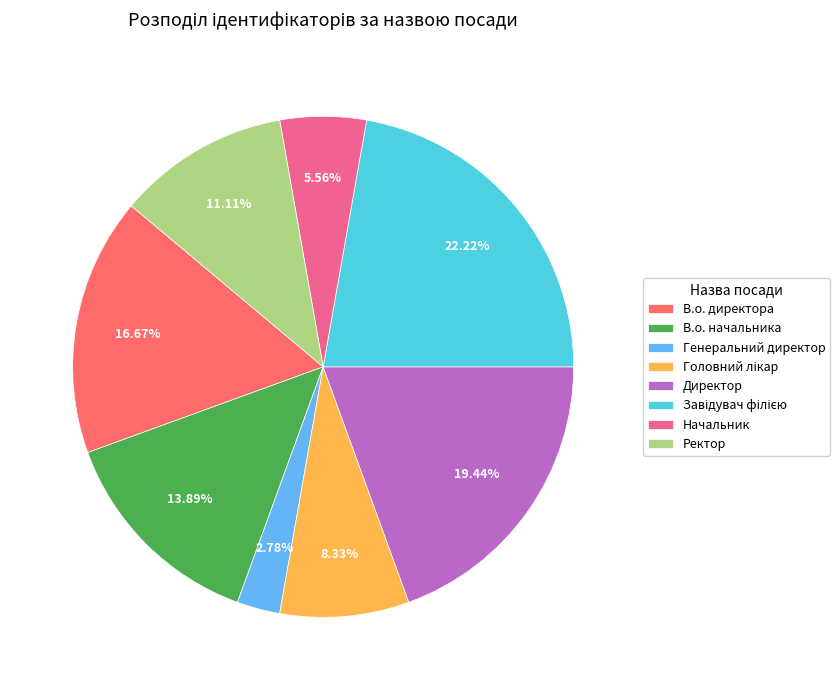

To the nearest percent, what is the difference between the largest and smallest slice percentages?

19%